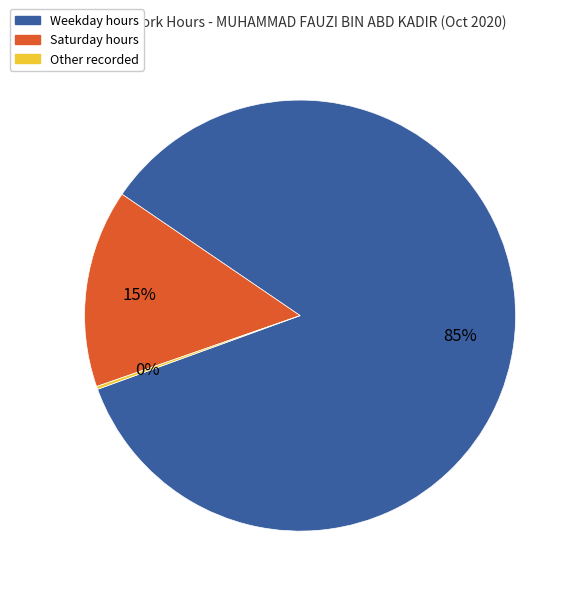

Do Saturday hours and Weekday hours together represent more than half of the pie?

Yes